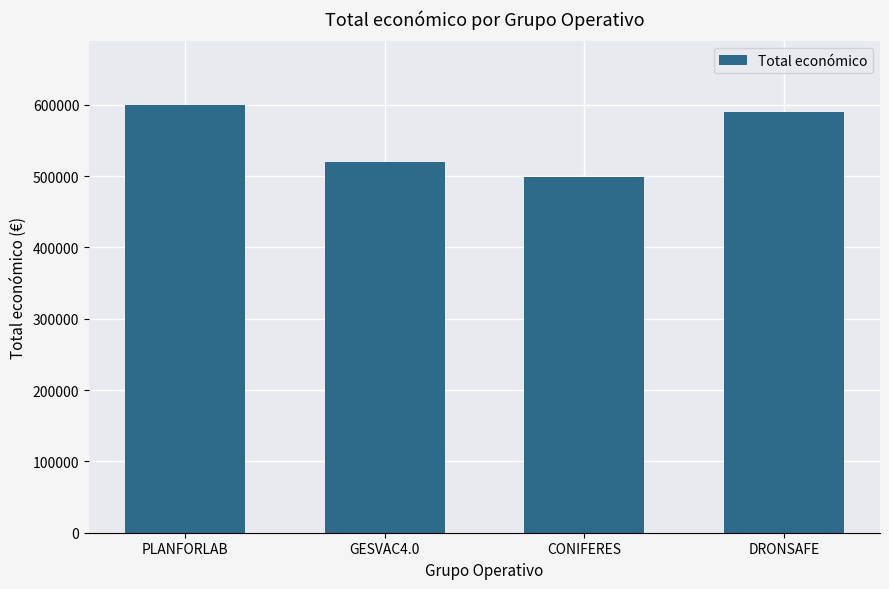

True or false: the data shows 589584 at DRONSAFE.

True